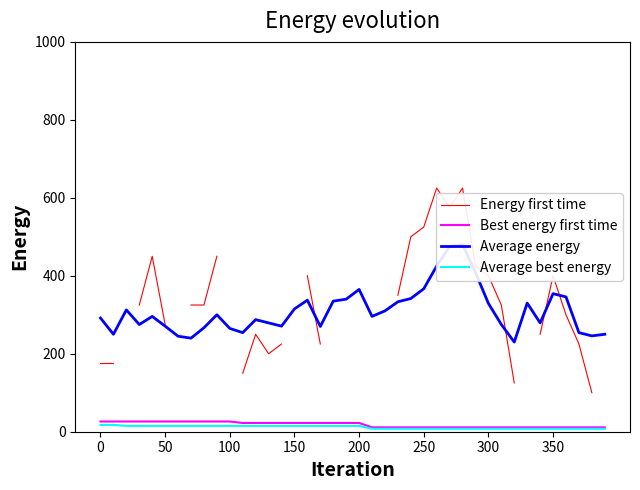

The Average energy series shows 279.2 at 13. True or false?

True